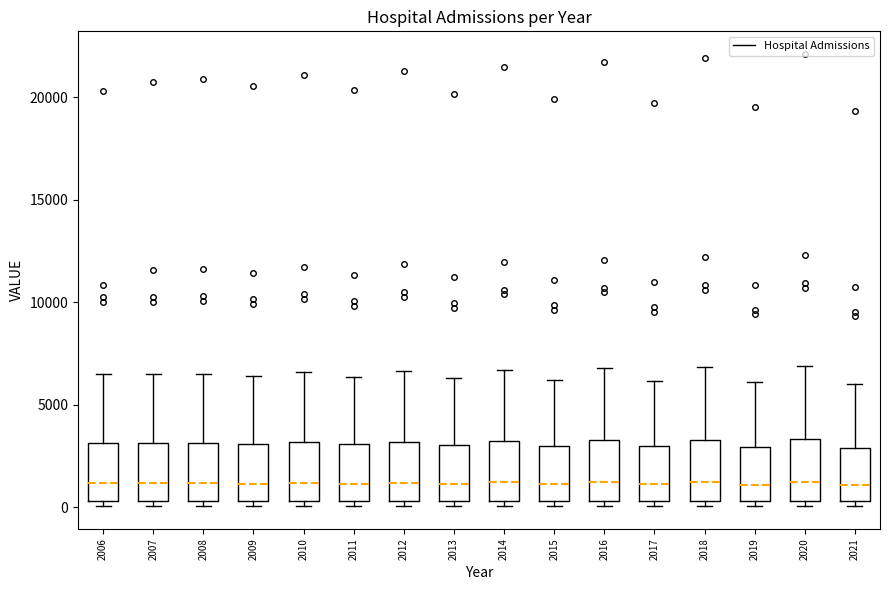

Reading left to right, transcribe this box plot: for each box, give where its median line is, the range the box spans, and where its two whiskers end, as read against the y-axis. The values are not printed on the chart, so give them approximately, as read against the axis.

2006: median 1000, box 500 to 3000, whiskers 0 to 6500
2007: median 1000, box 500 to 3000, whiskers 0 to 6500
2008: median 1000, box 500 to 3000, whiskers 0 to 6500
2009: median 1000, box 500 to 3000, whiskers 0 to 6500
2010: median 1000, box 500 to 3000, whiskers 0 to 6500
2011: median 1000, box 500 to 3000, whiskers 0 to 6500
2012: median 1000, box 500 to 3000, whiskers 0 to 6500
2013: median 1000, box 500 to 3000, whiskers 0 to 6500
2014: median 1000, box 500 to 3000, whiskers 0 to 6500
2015: median 1000, box 500 to 3000, whiskers 0 to 6000
2016: median 1000, box 500 to 3500, whiskers 0 to 7000
2017: median 1000, box 500 to 3000, whiskers 0 to 6000
2018: median 1000, box 500 to 3500, whiskers 0 to 7000
2019: median 1000, box 500 to 3000, whiskers 0 to 6000
2020: median 1000, box 500 to 3500, whiskers 0 to 7000
2021: median 1000, box 500 to 3000, whiskers 0 to 6000